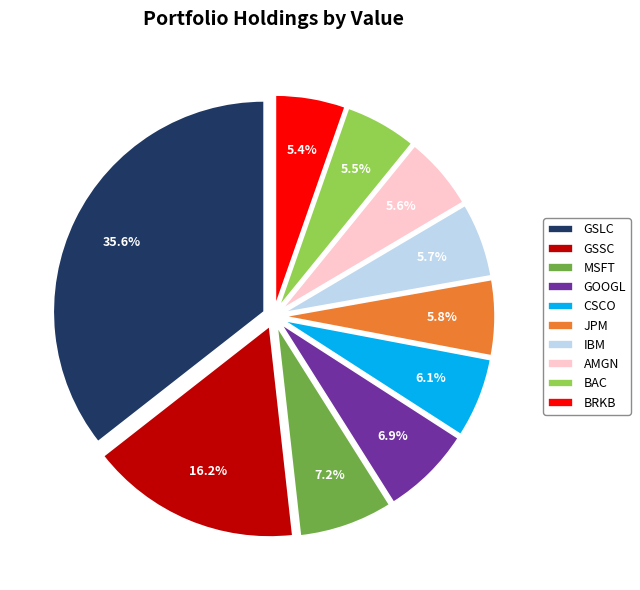

What is the largest slice in the pie chart?

GSLC